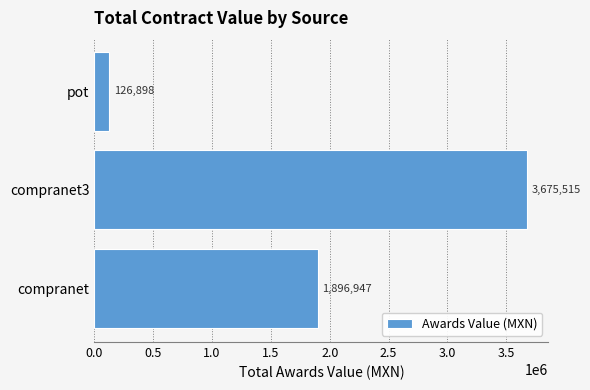

Which category has the highest value across all series?

compranet3